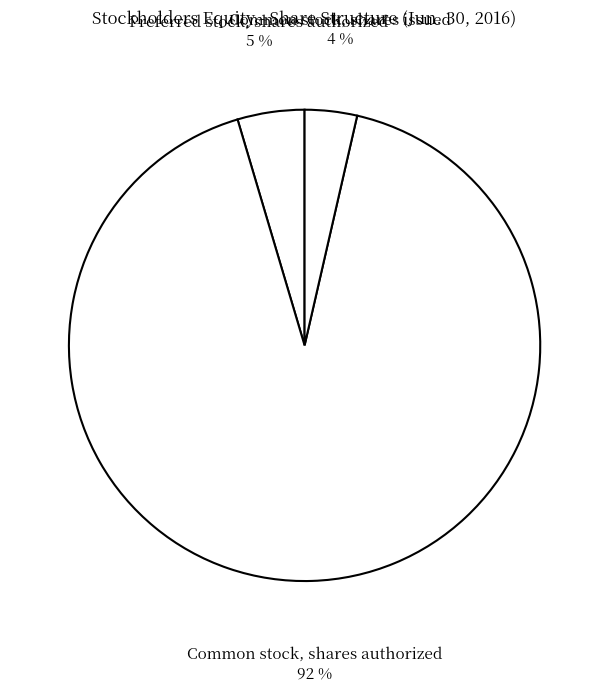

Is there a majority slice in this chart?

Yes